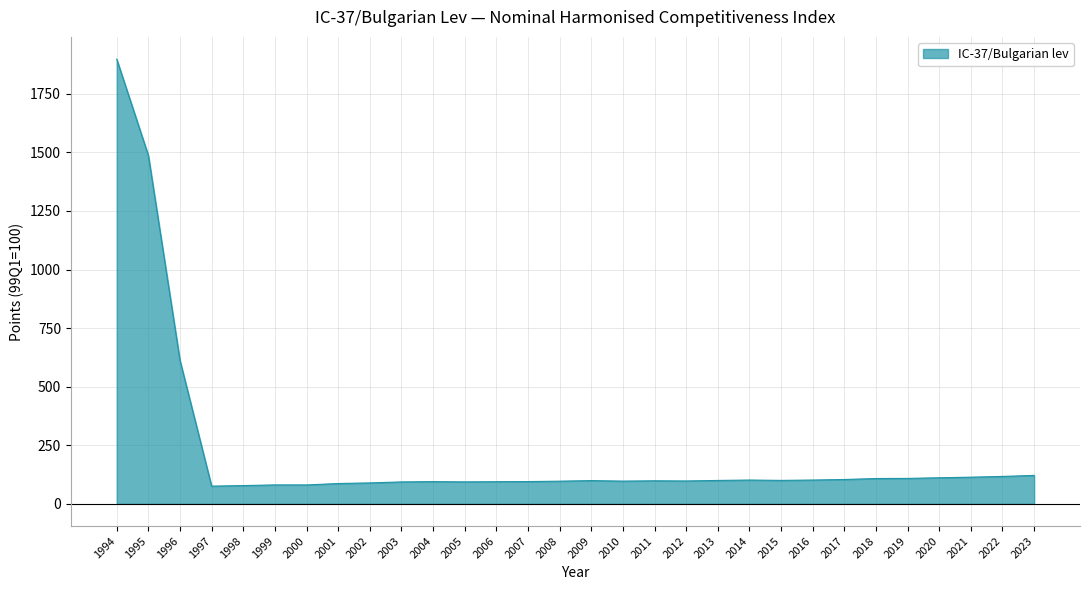

List the labels in order of value, largest first.

1994, 1995, 1996, 2023, 2022, 2021, 2020, 2019, 2018, 2017, 2016, 2014, 2015, 2013, 2009, 2011, 2012, 2010, 2008, 2007, 2004, 2006, 2005, 2003, 2002, 2001, 1999, 2000, 1998, 1997